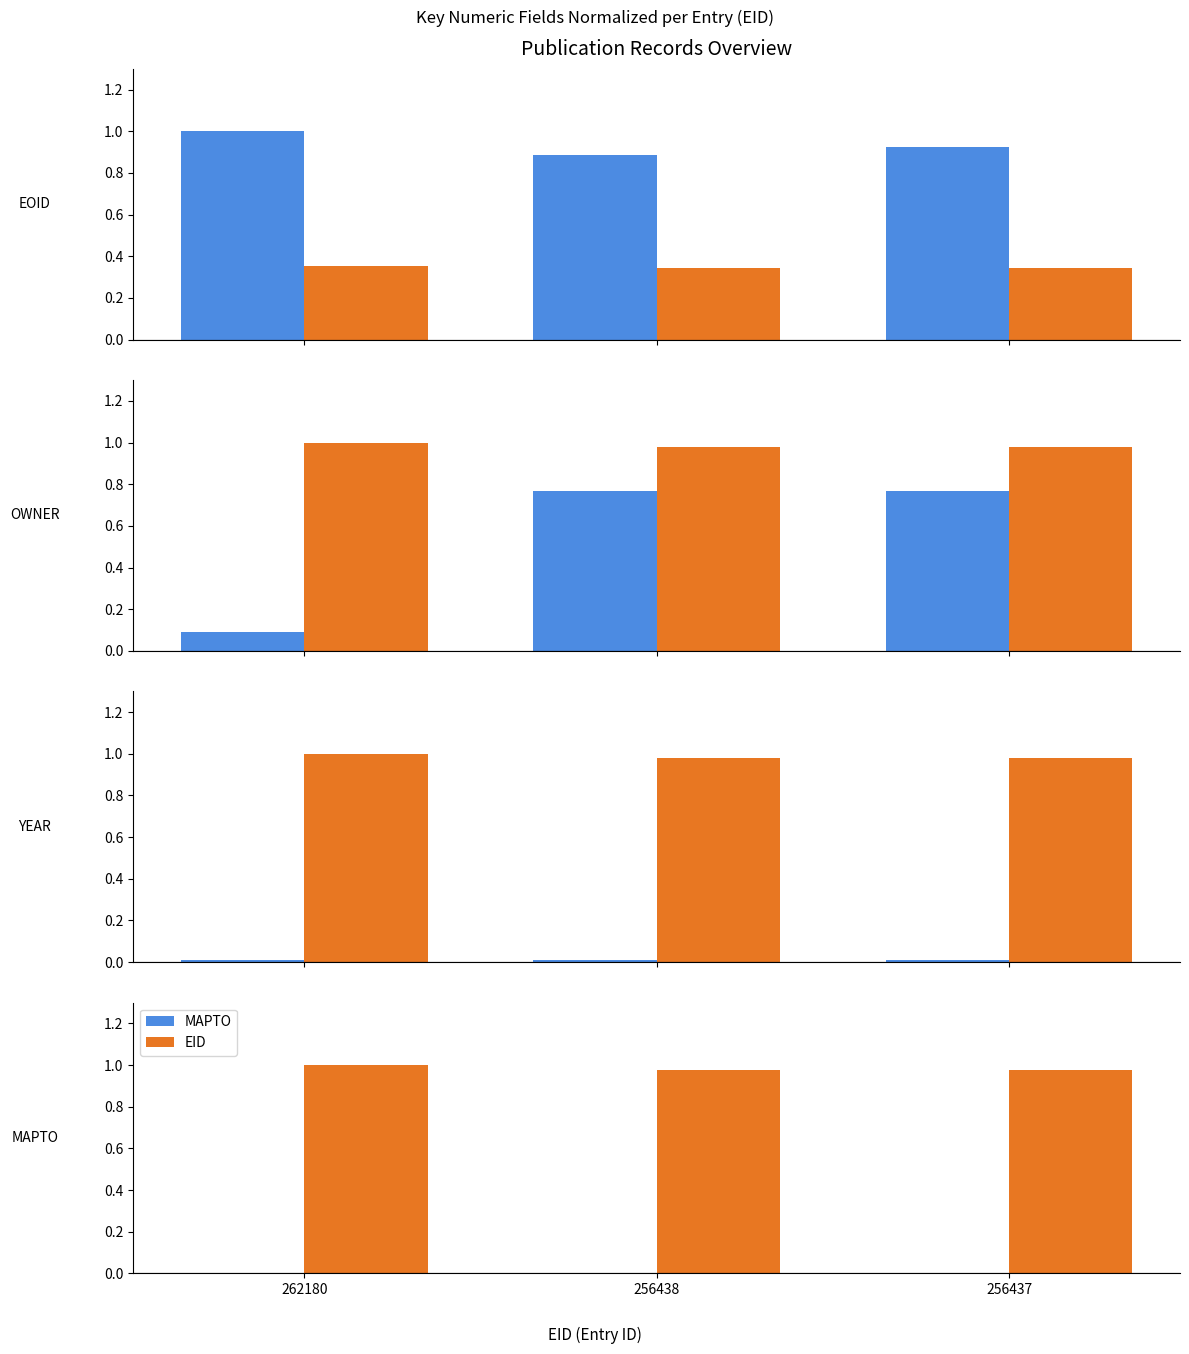

What is the value of the EOID bar at the 2nd from the left?

0.9